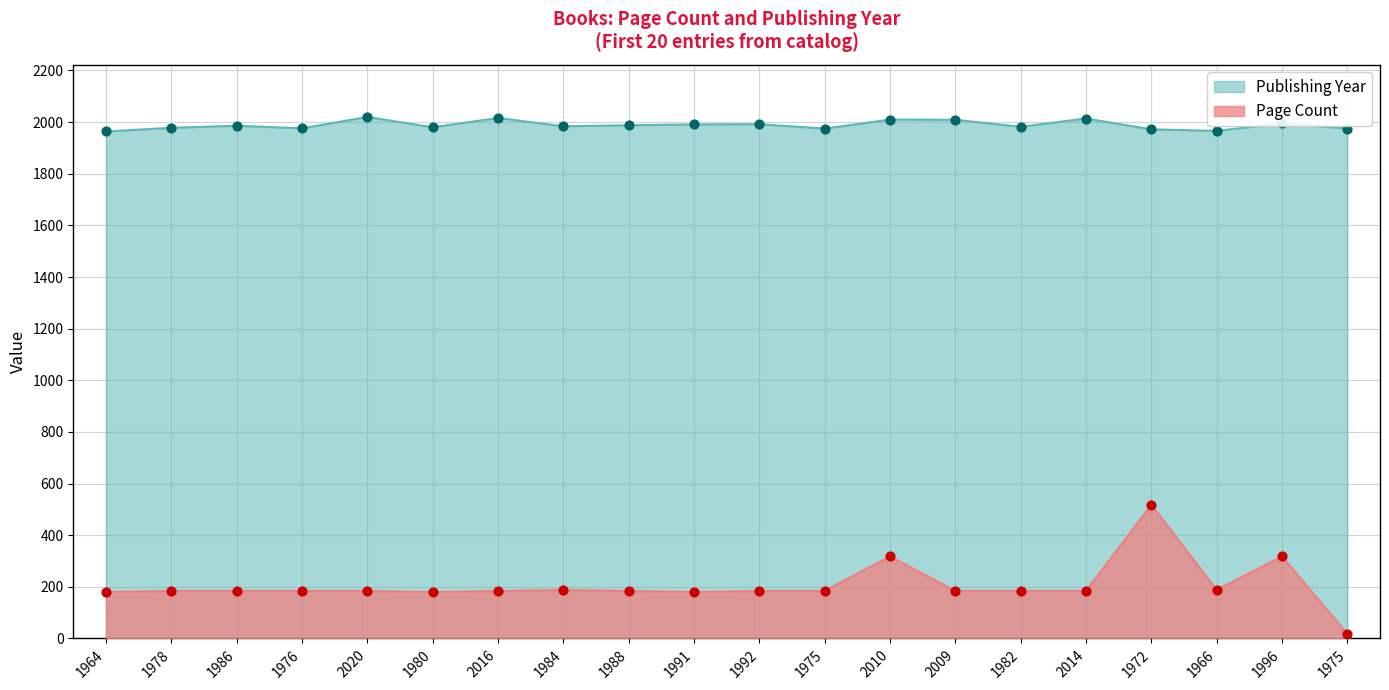

At which category is the sum across all series the highest?

1972